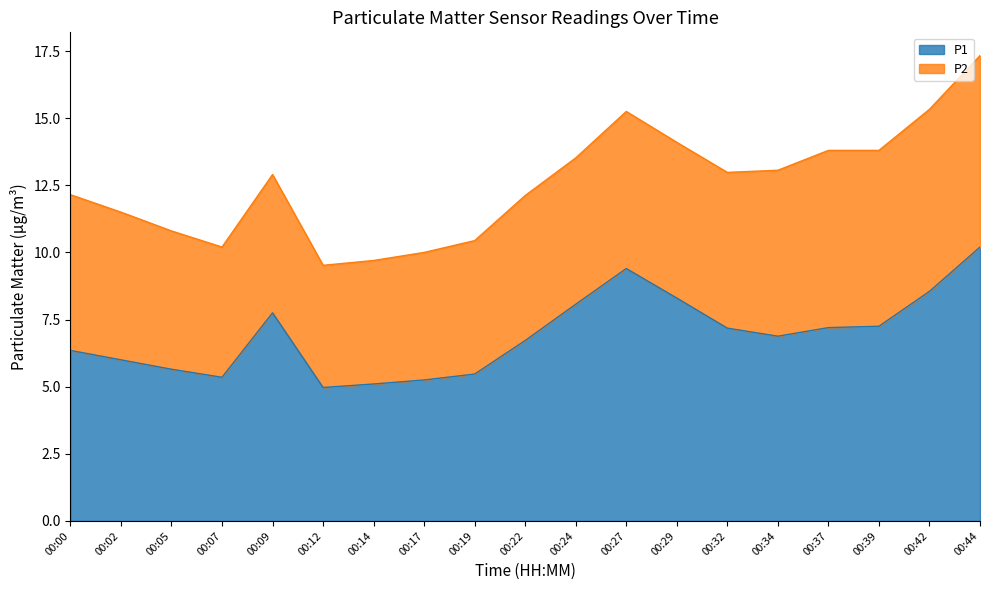

Read the value at 00:34.

6.9